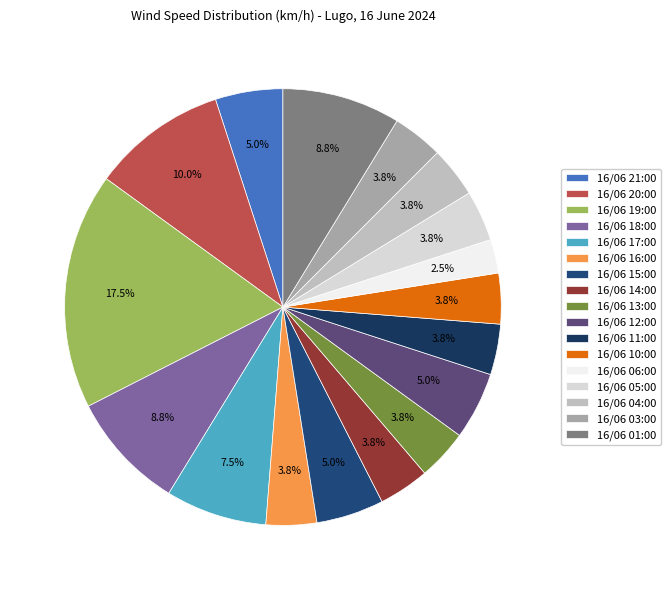

Is it true that 16/06 06:00 is 1% of the pie?

False